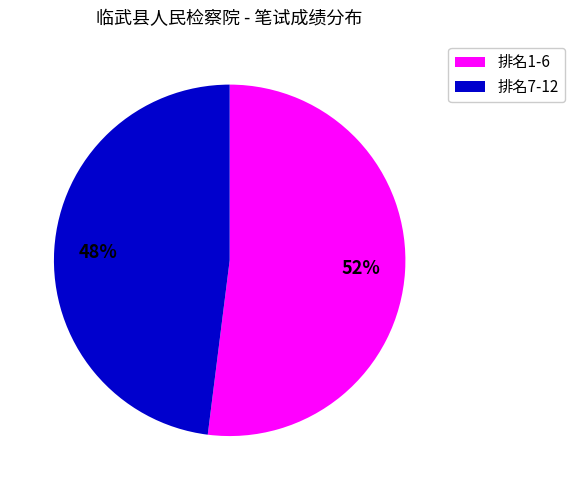

What is the ratio of the value at 排名7-12 to the value at 排名1-6?

0.9